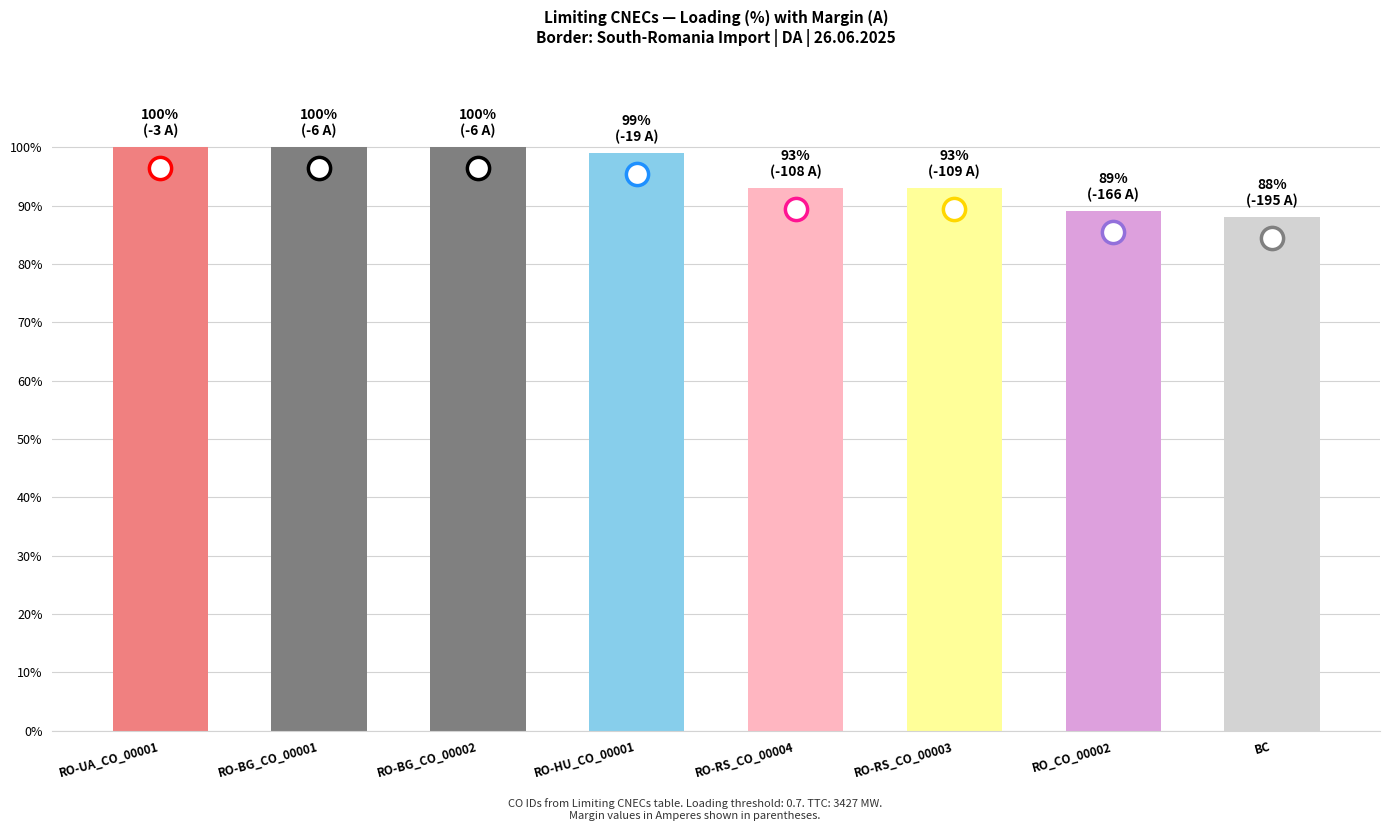

Does the chart contain stacked bars?

No